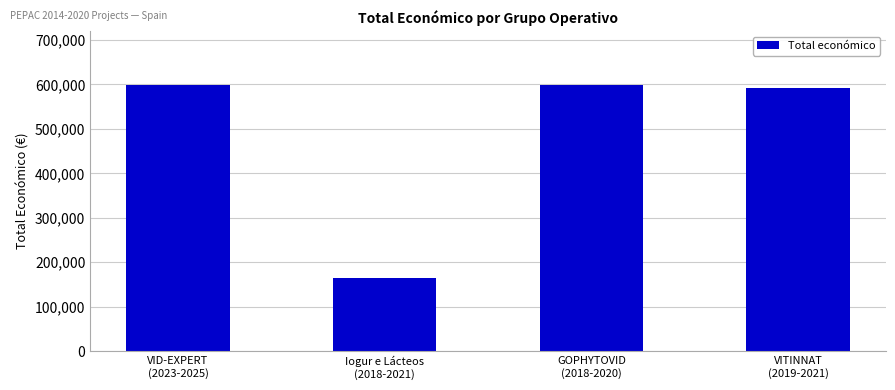

What is the difference between the maximum and minimum values?

435206